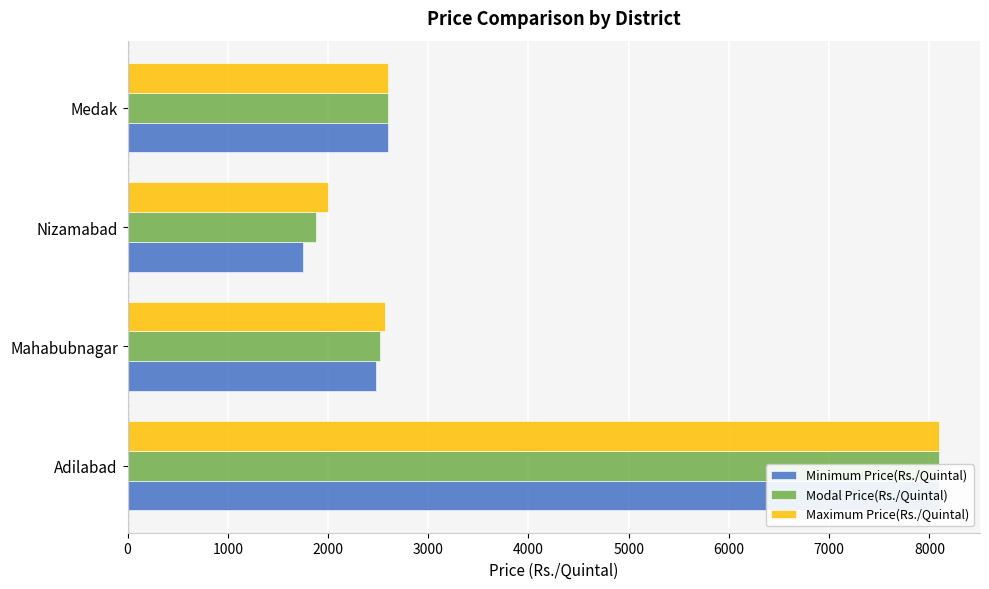

Are the bars horizontal?

Yes